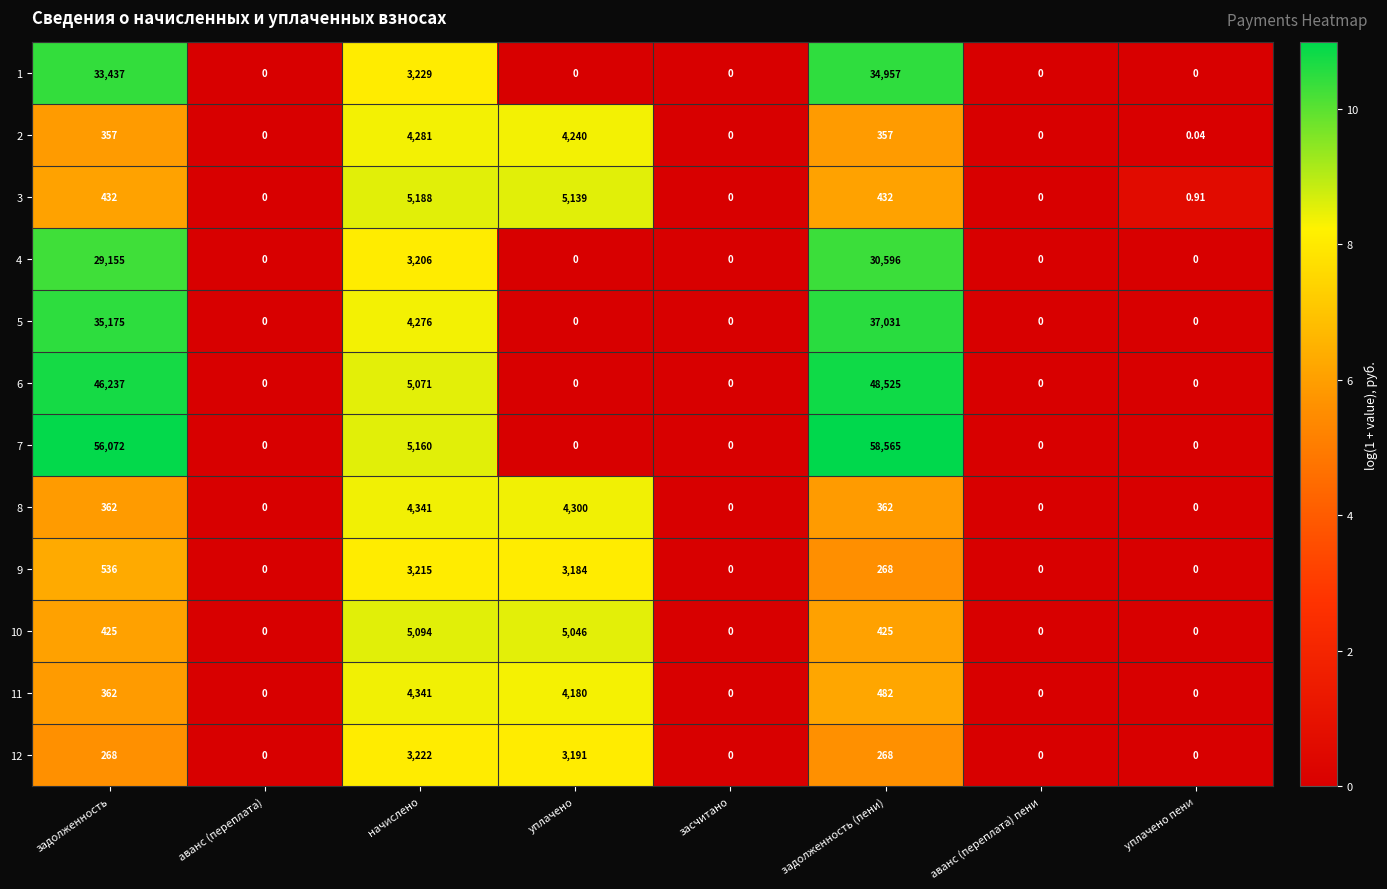

At which category does the chart reach its peak across all series?

задолженность (пени)